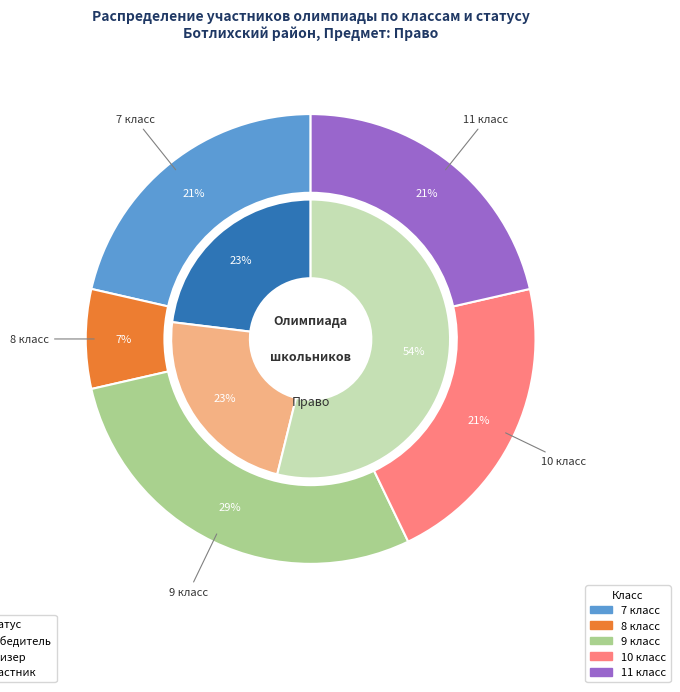

Combined, do Призер and 7 класс account for over 50%?

No